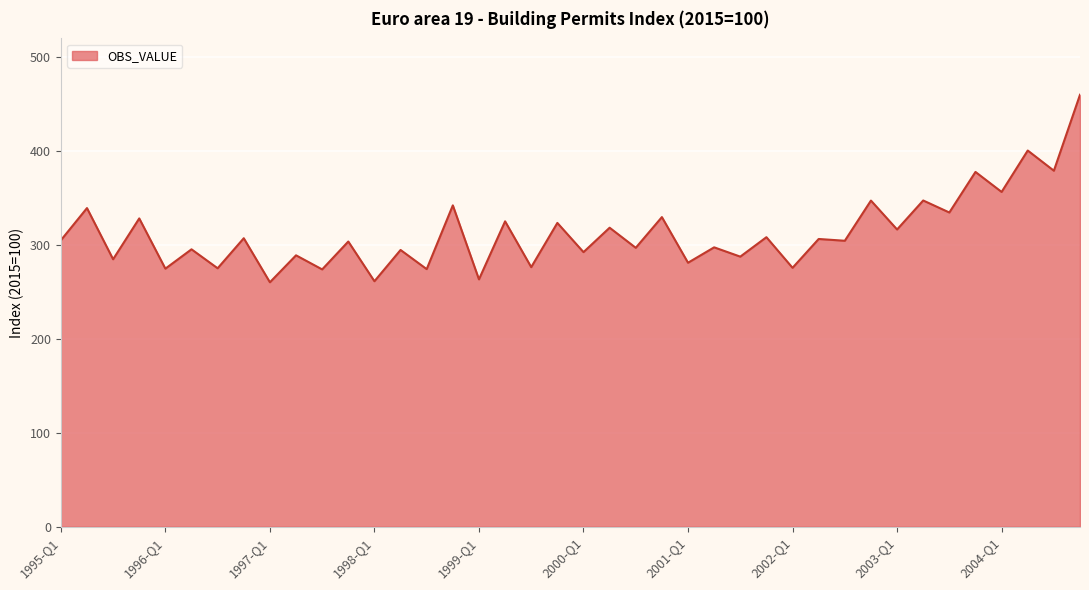

What is the greatest value displayed?

460.0